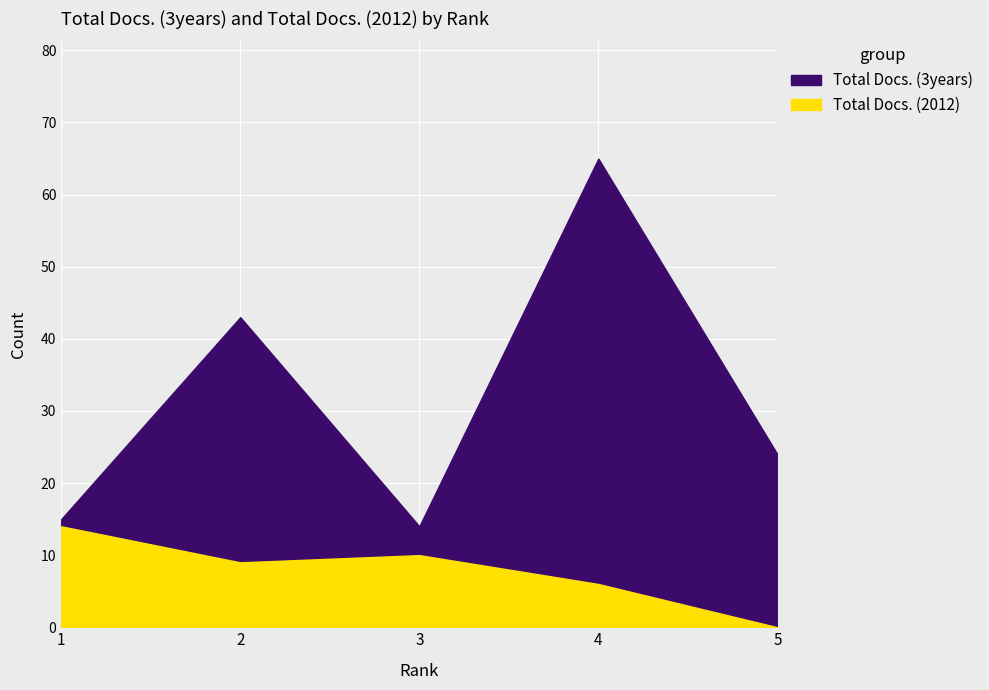

The Total Docs. (2012) series shows 8 at 5. True or false?

False